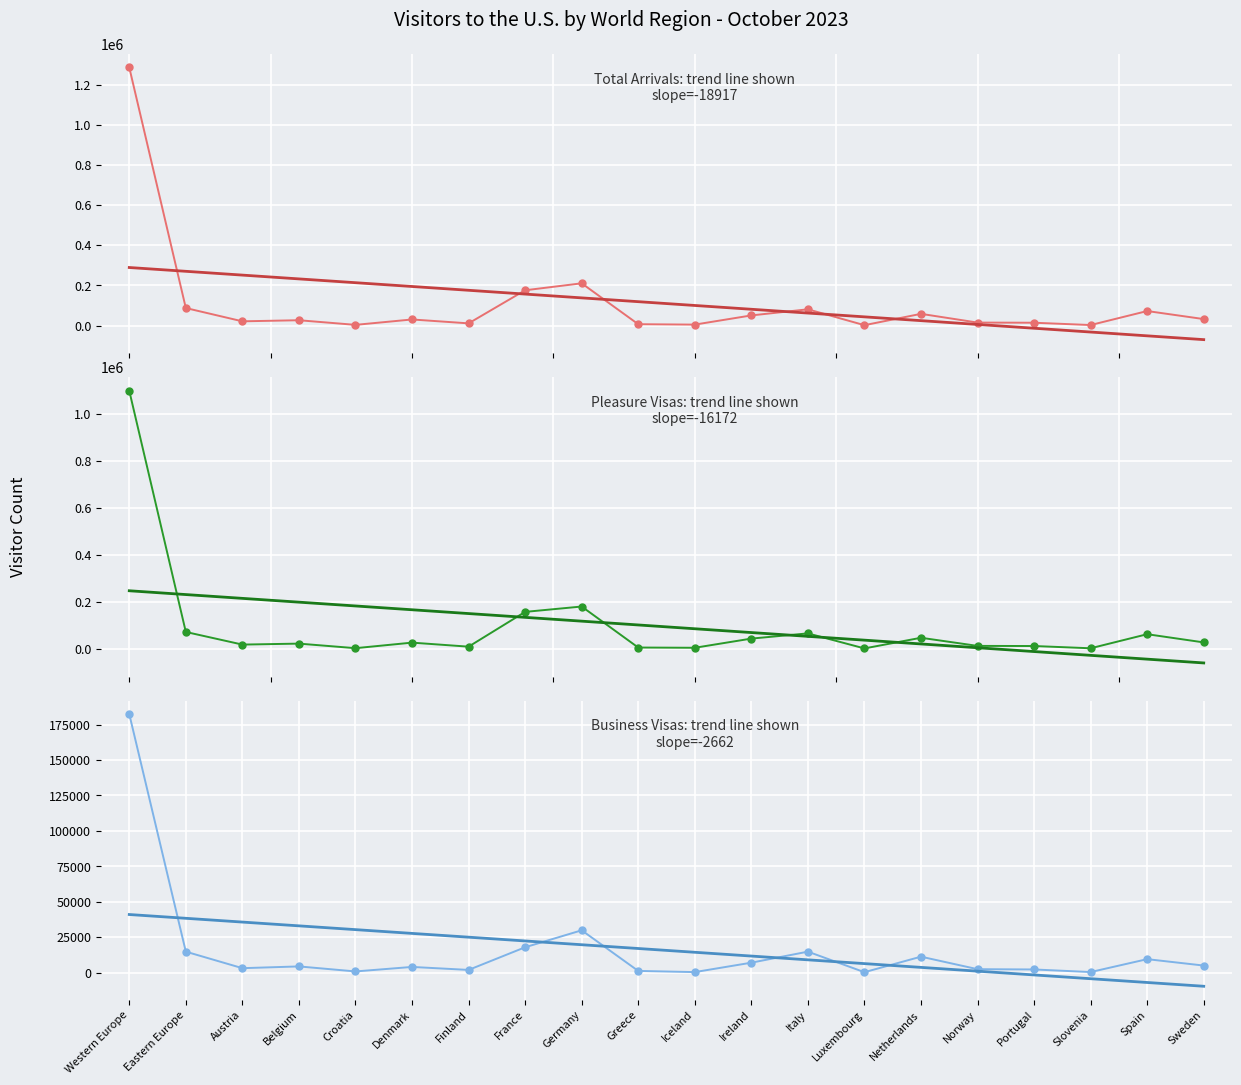

Reading left to right, transcribe all the data shown in this chart.

Total Arrivals Count: 1286375	87467	21316	26738	3665	30534	11157	176060	210719	6924	4902	50714	81187	2088	58565	15054	14300	2785	72562	32492
Pleasure Visas Count: 1098370	71737	17995	22151	2707	26342	9129	157246	180025	5443	4416	43508	65710	1681	47029	12443	11880	2282	62208	27292
Business Visas Count: 182360	14875	3227	4467	926	4104	1999	17983	29935	1294	464	7099	14876	397	11339	2519	2320	492	9587	5071